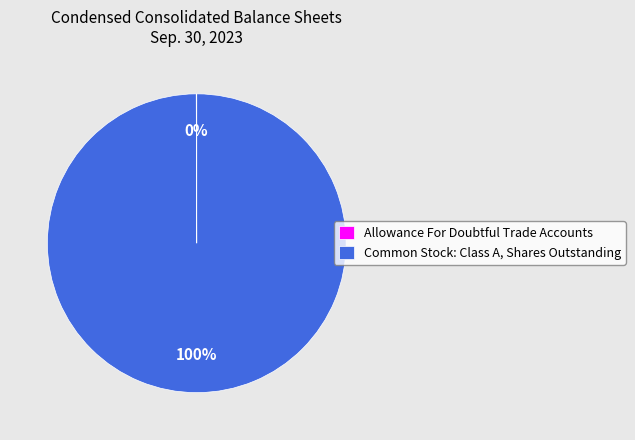

True or false: Common Stock: Class A, Shares Outstanding accounts for 88% of the total.

False